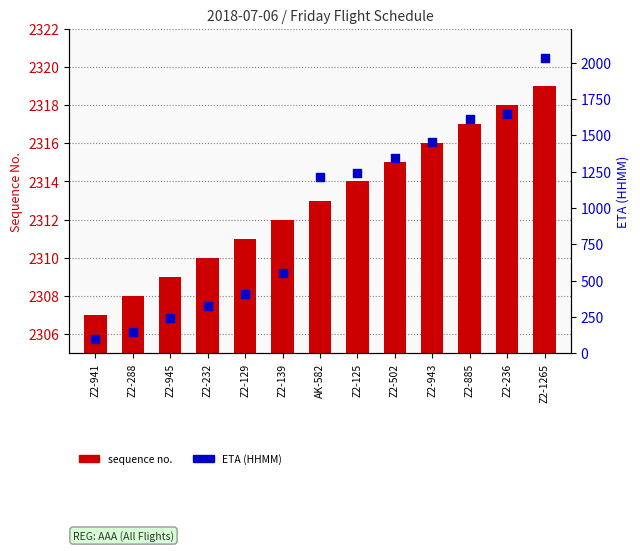

What is the total value across all series at AK-582?

3528